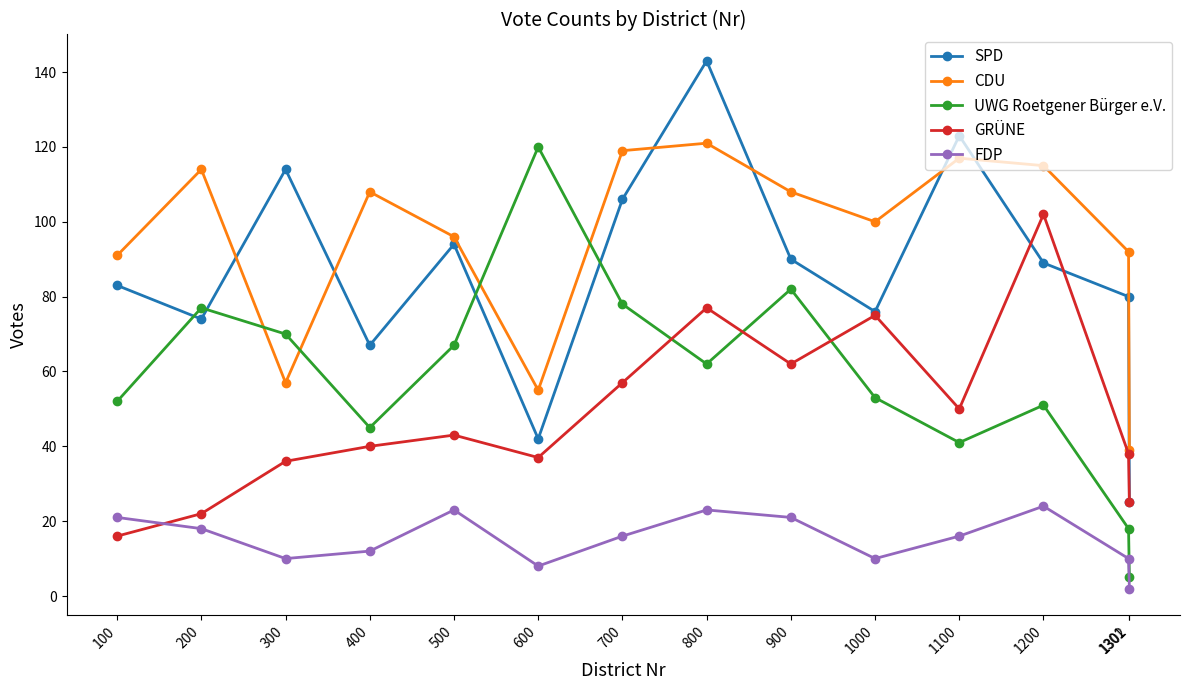

Does the chart have visible grid lines?

No